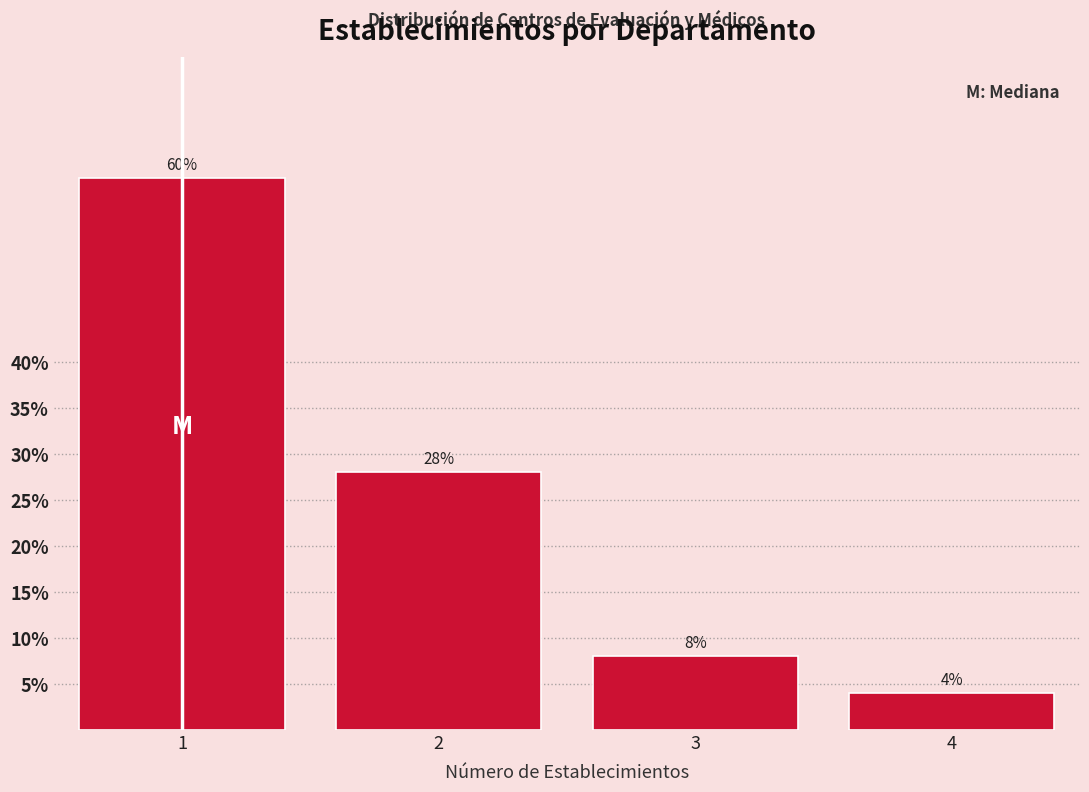

Reading left to right, transcribe this chart: for each bar, give the range it covers on the x-axis and its height.

0.5 to 1.5: 60
1.5 to 2.5: 28
2.5 to 3.5: 8
3.5 to 4.5: 4